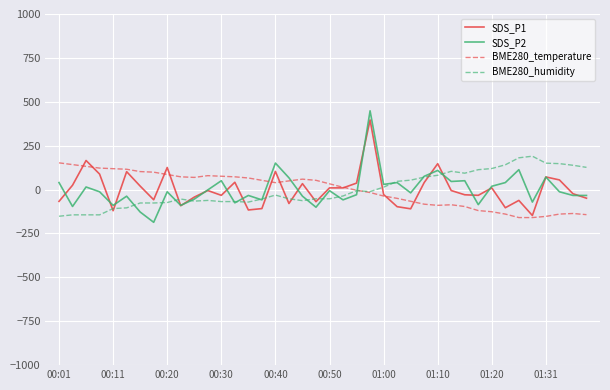

What is the lowest value of the SDS_P2 series?

-186.5